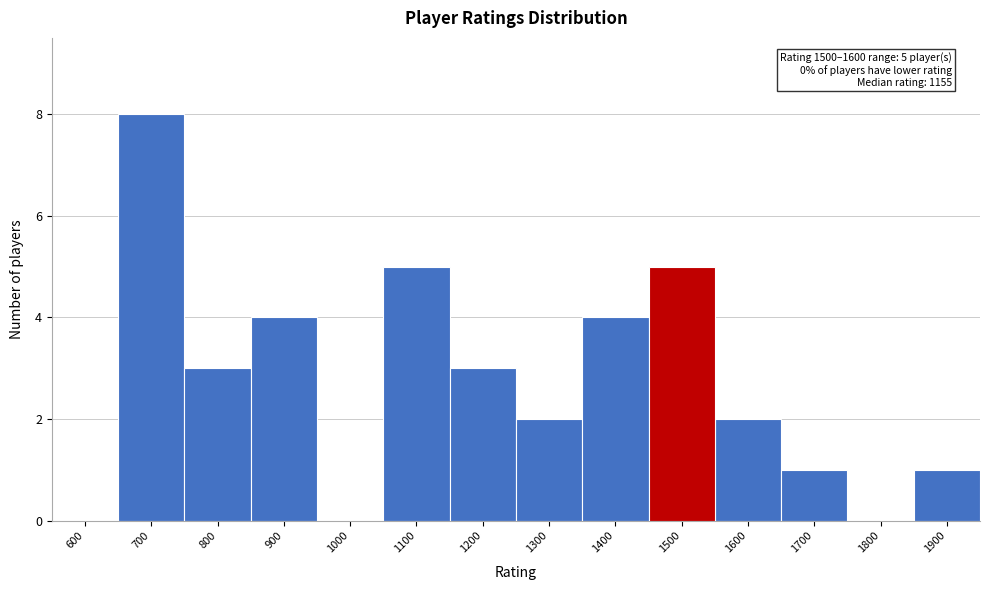

Reading left to right, extract all data points from this chart.

600=0	700=8	800=3	900=4	1000=0	1100=5	1200=3	1300=2	1400=4	1500=5	1600=2	1700=1	1800=0	1900=1